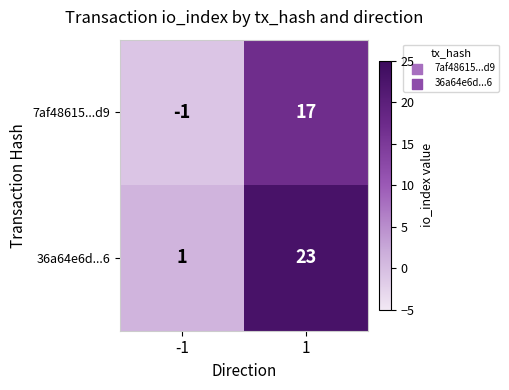

List the series in order of their overall mean, lowest first.

7af48615...d9, 36a64e6d...6